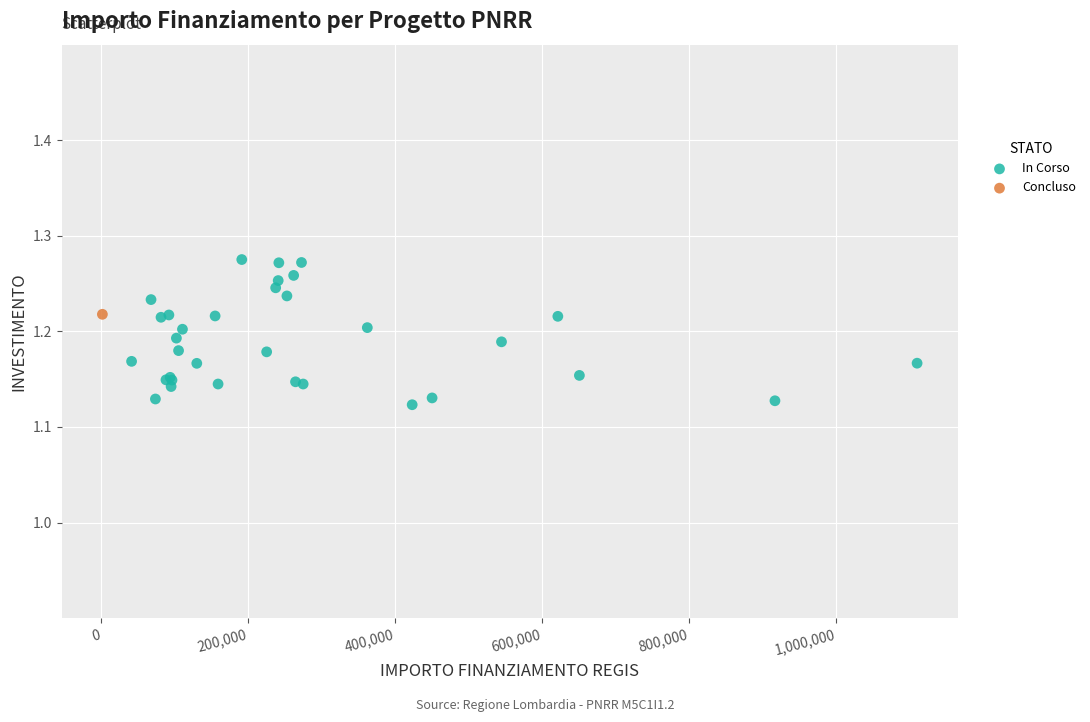

What are all the series names shown in the legend?

In Corso, Concluso